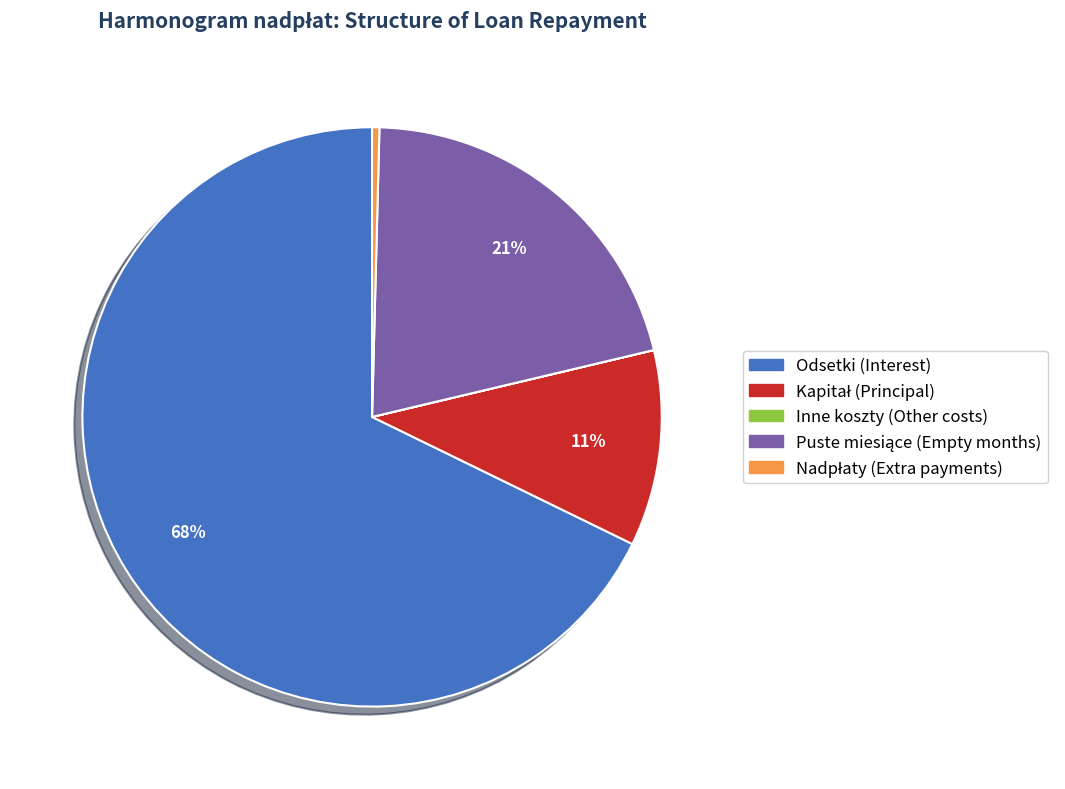

To the nearest percent, what is the difference between the largest and smallest slice percentages?

68%